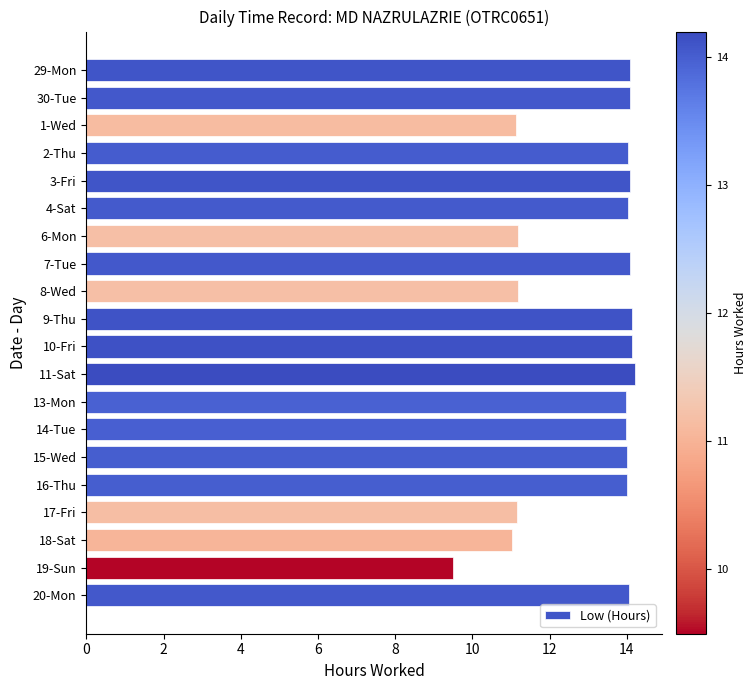

What is the difference between the maximum and second lowest values?

3.2